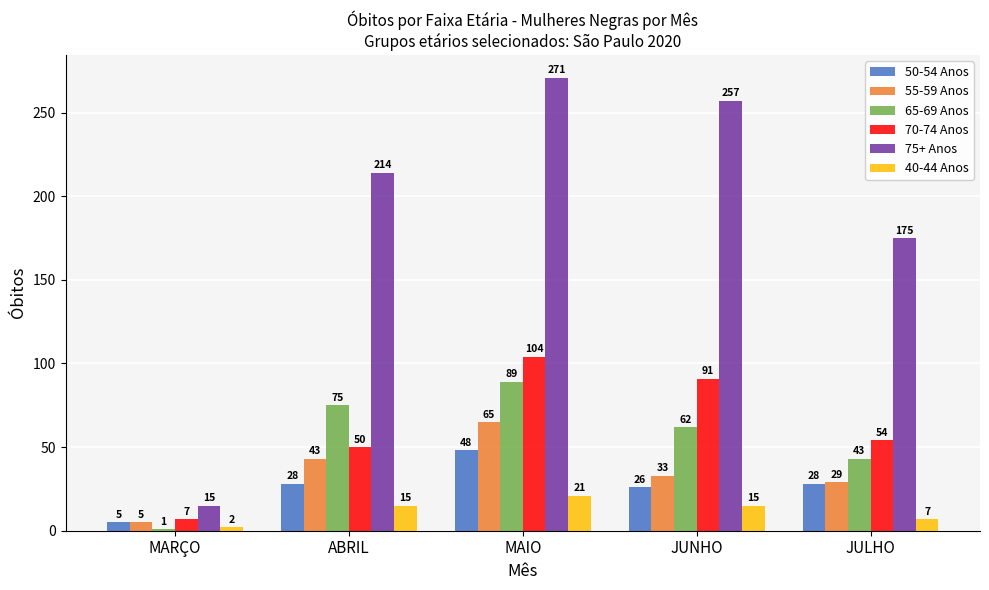

What are all the series names shown in the legend?

50-54 Anos, 55-59 Anos, 65-69 Anos, 70-74 Anos, 75+ Anos, 40-44 Anos